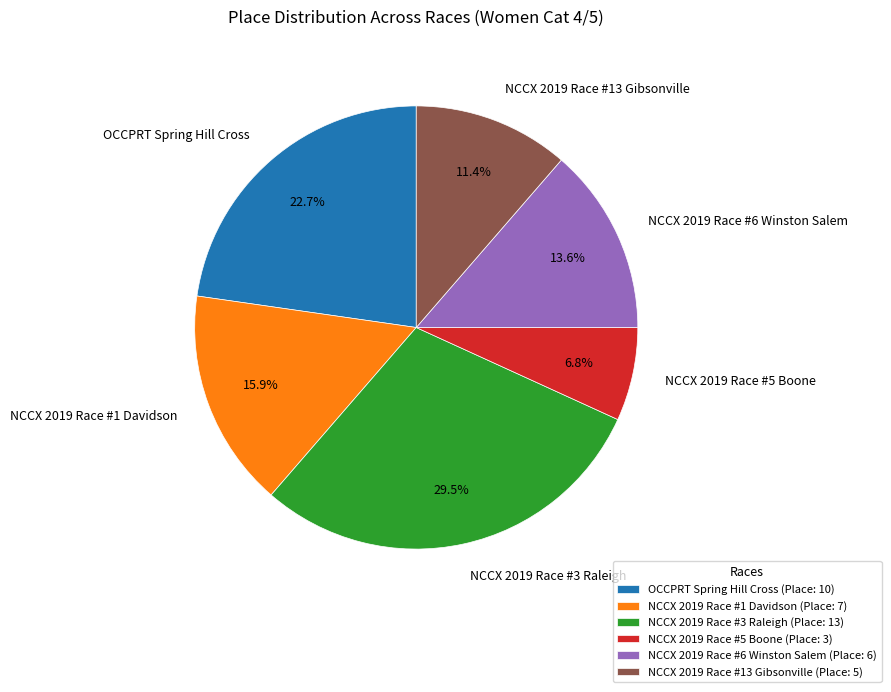

True or false: NCCX 2019 Race #1 Davidson accounts for 16% of the total.

True